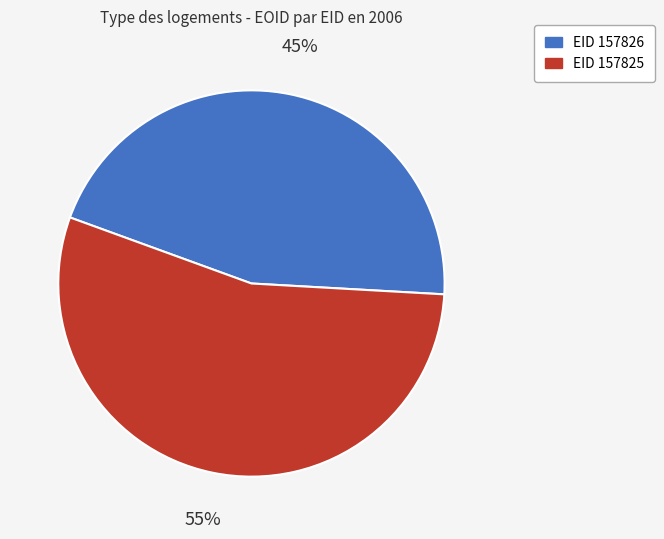

Is there any slice that represents more than half of the pie?

Yes